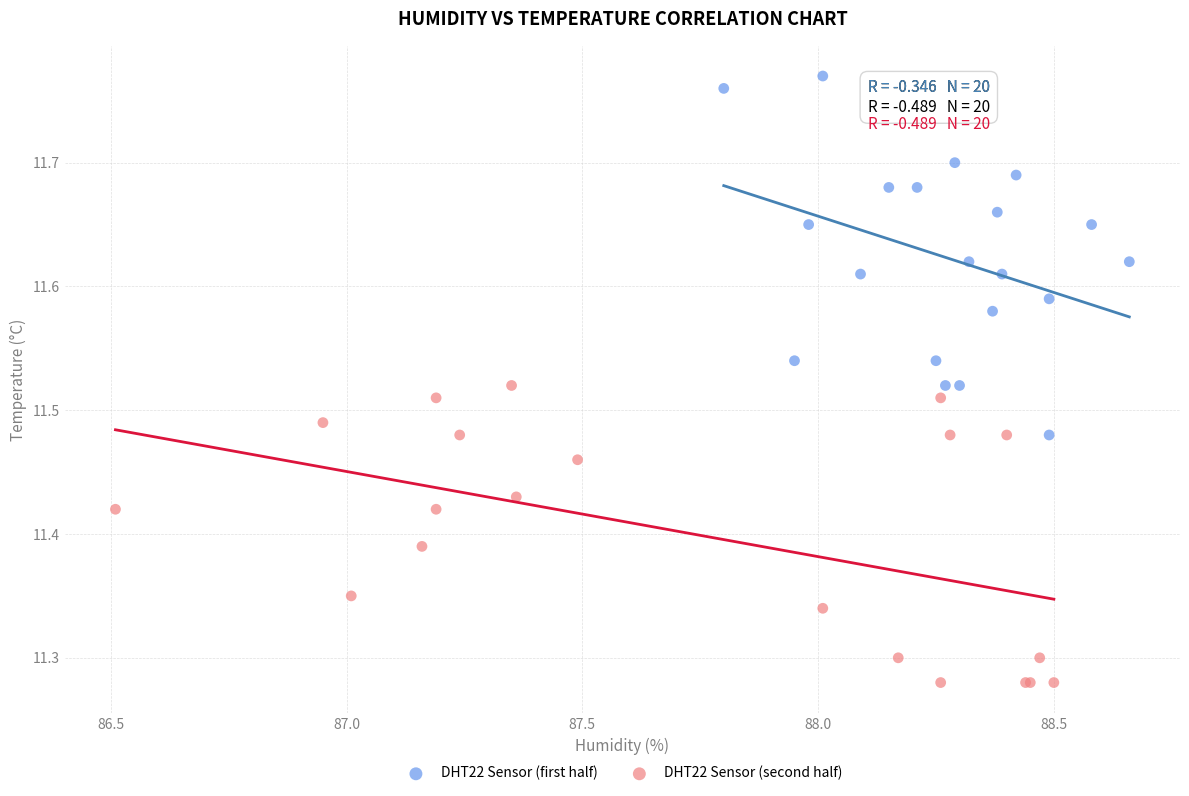

Which series has the widest spread of Y values?

DHT22 Sensor (first half)